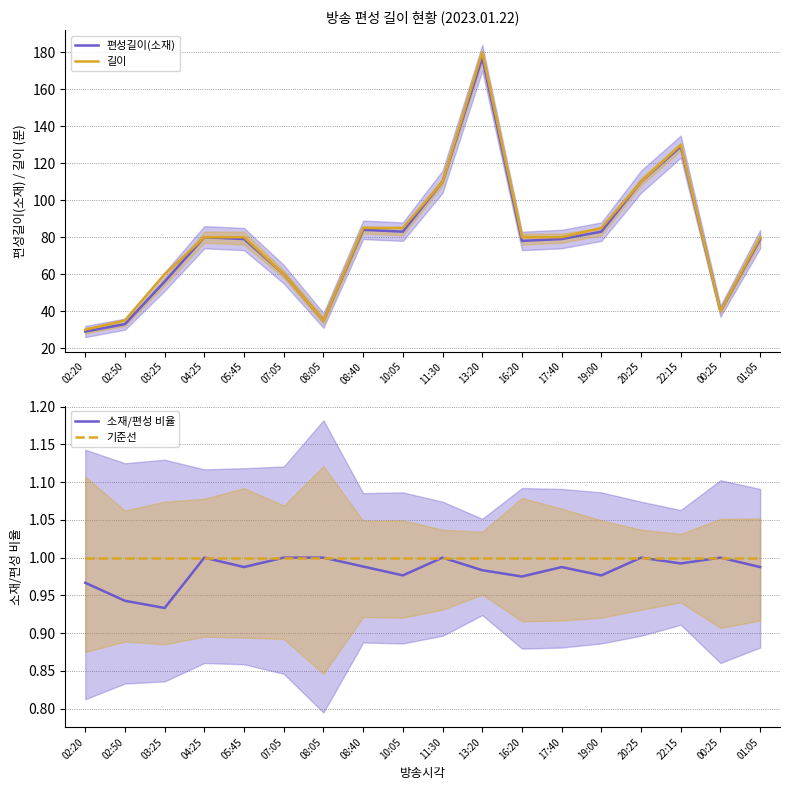

The 기준선 series shows 1.0 at 22:15. True or false?

True